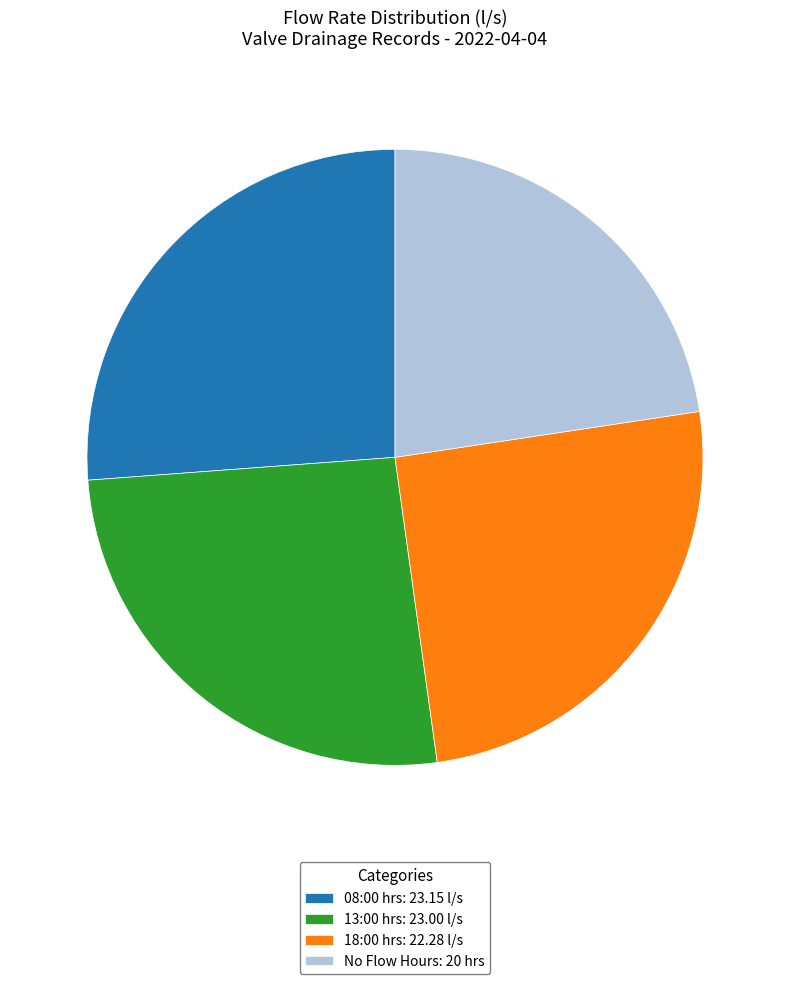

How many slices are in this pie chart?

4